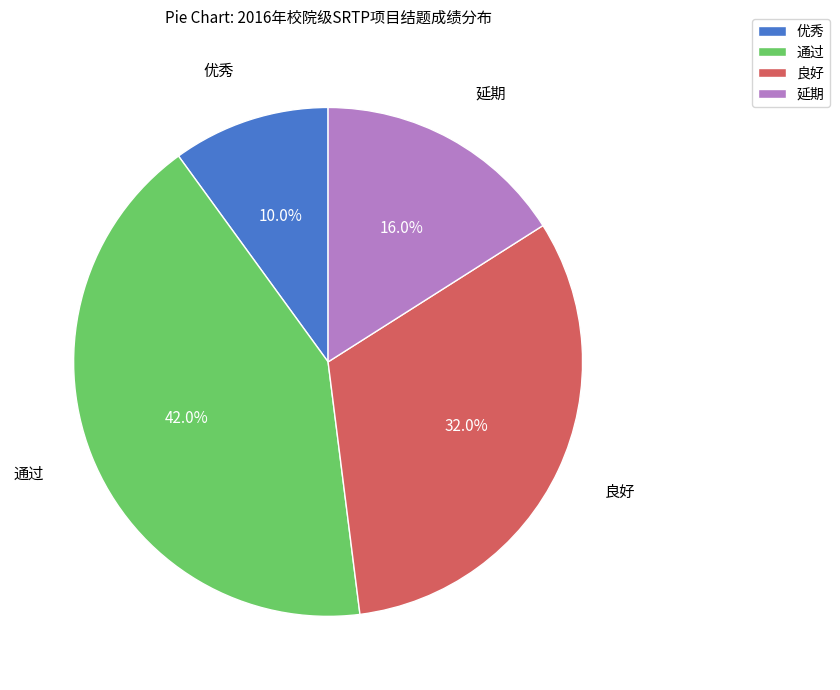

Combined, what portion of the pie is 优秀 and 延期?

26.0%